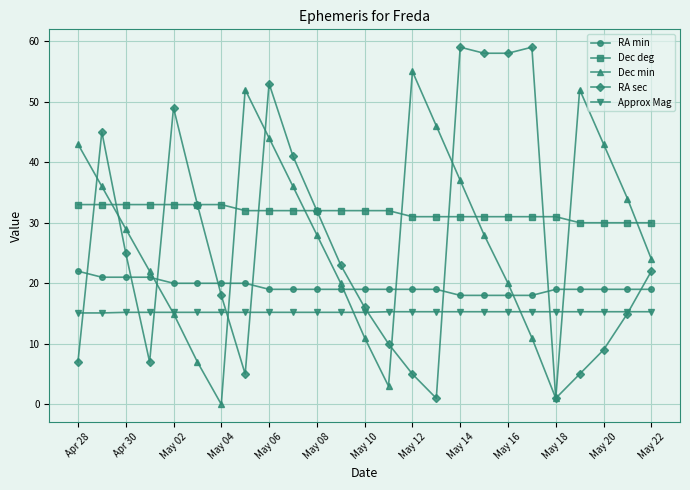

What is the average value of the Dec deg series?

31.7